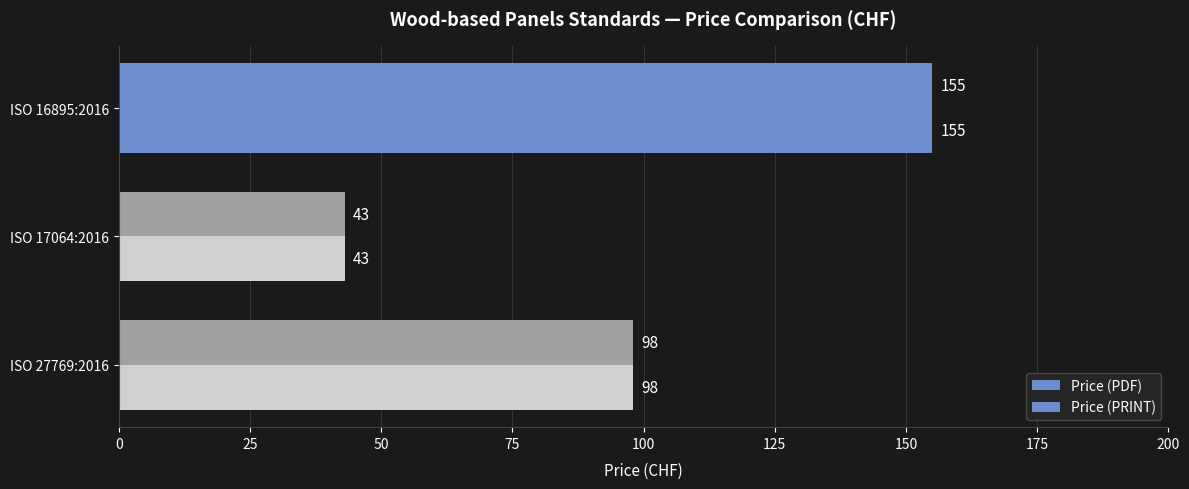

What is the maximum value for Price (PDF)?

155